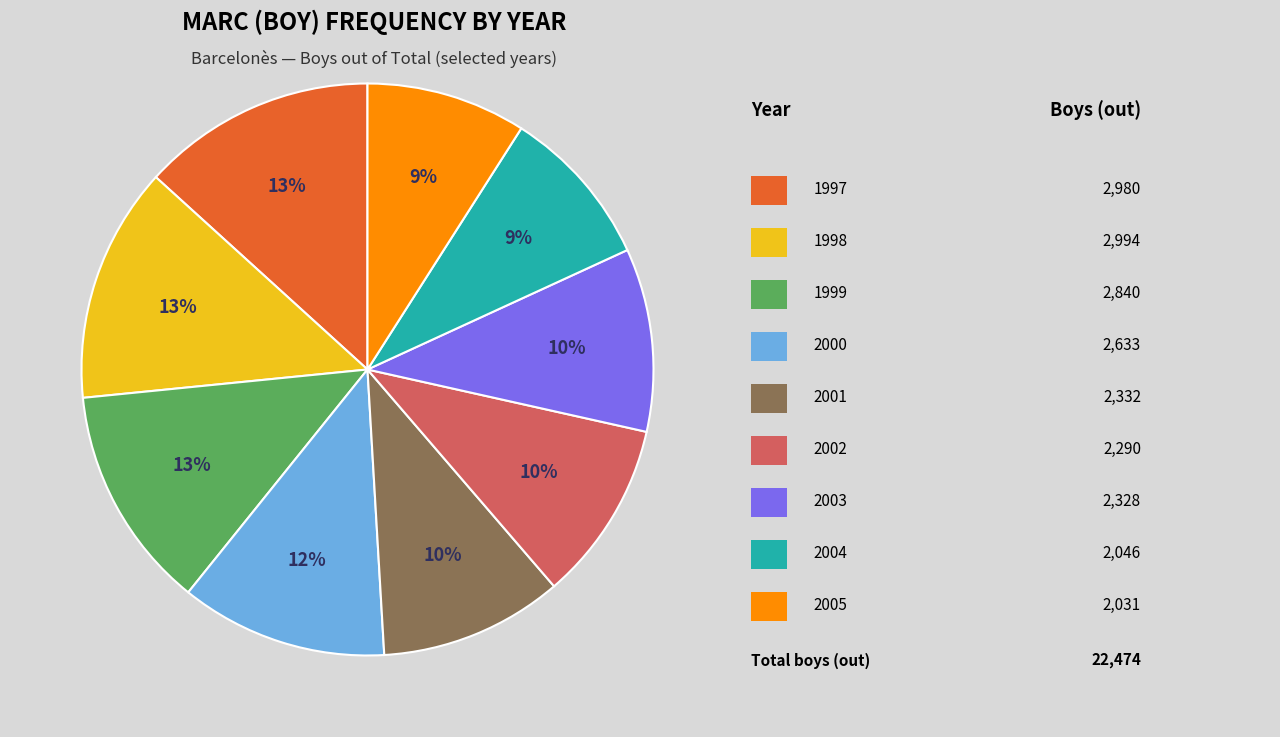

Is there a majority slice in this chart?

No